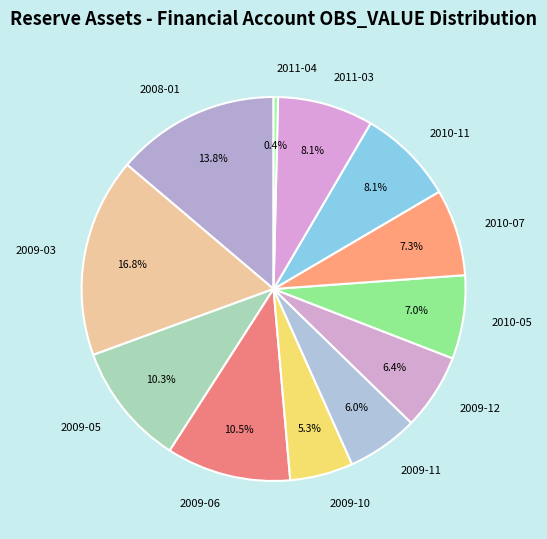

Is there any slice that represents more than half of the pie?

No